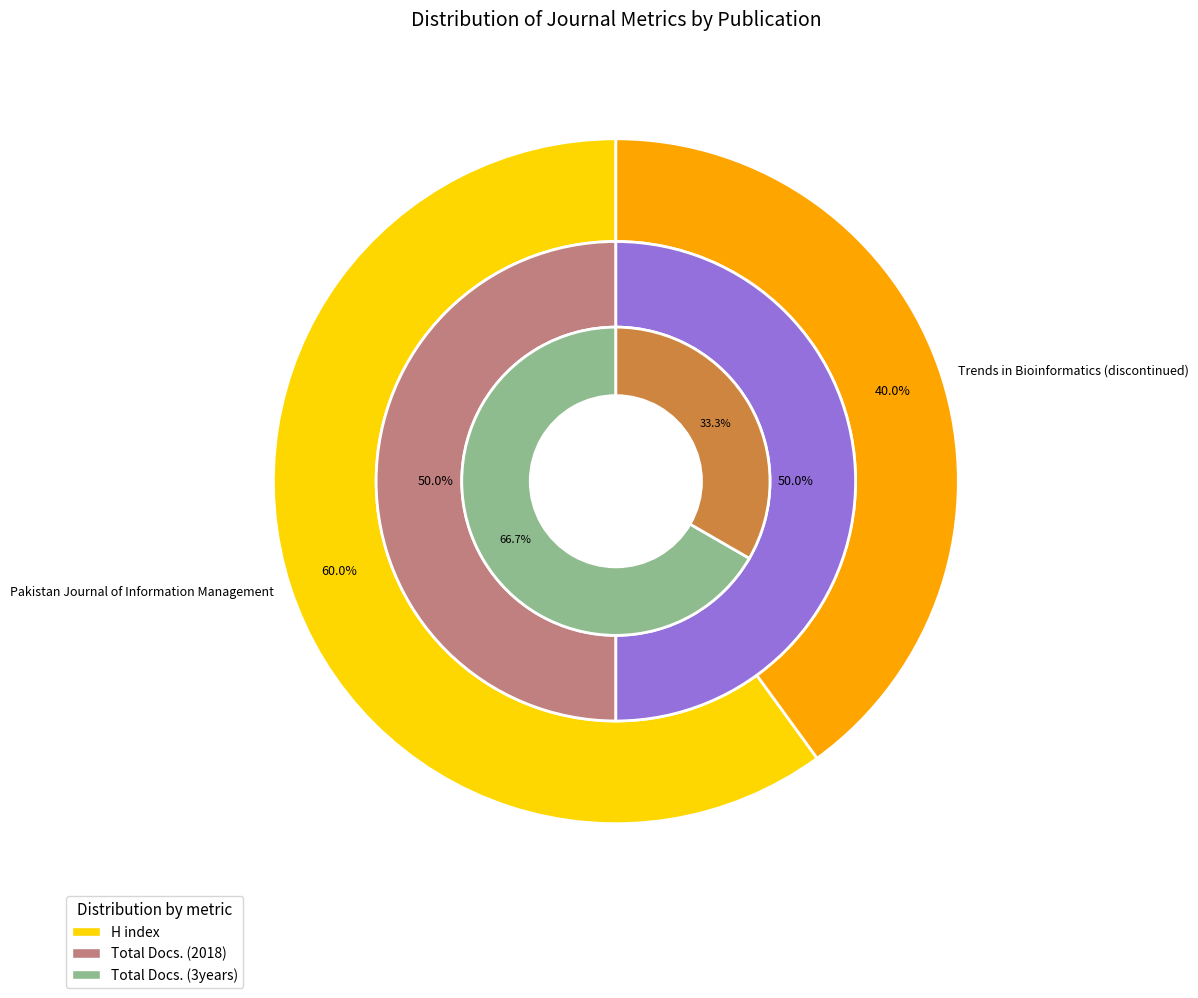

Combined, what portion of the pie is Pakistan Journal of Information Management and Trends in Bioinformatics (discontinued)?

100.0%